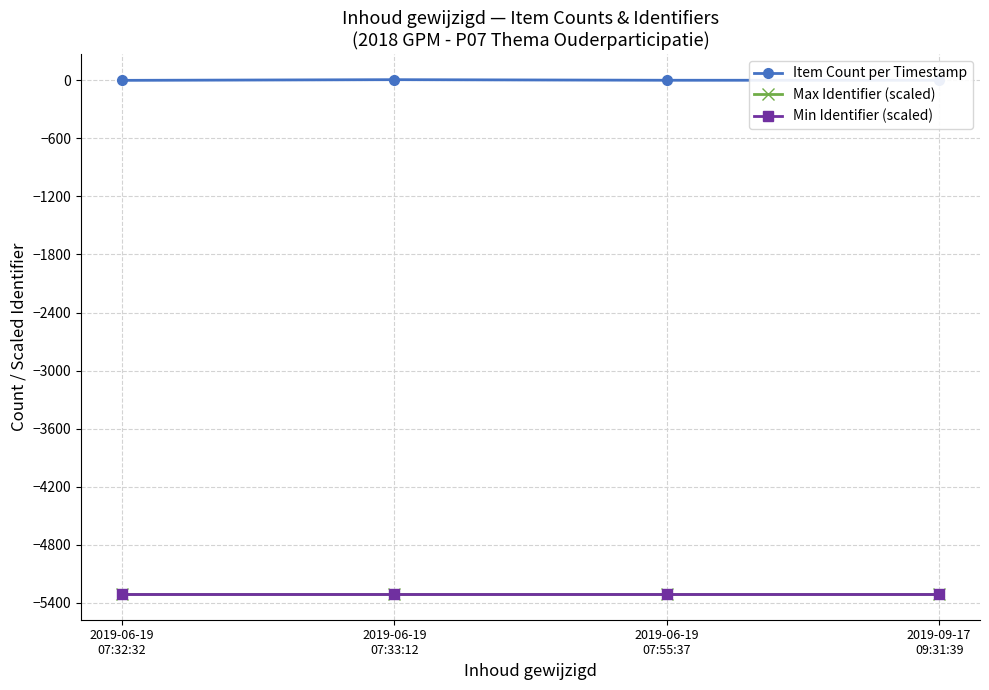

True or false: Min Identifier (scaled) and Item Count per Timestamp cross at least once.

False